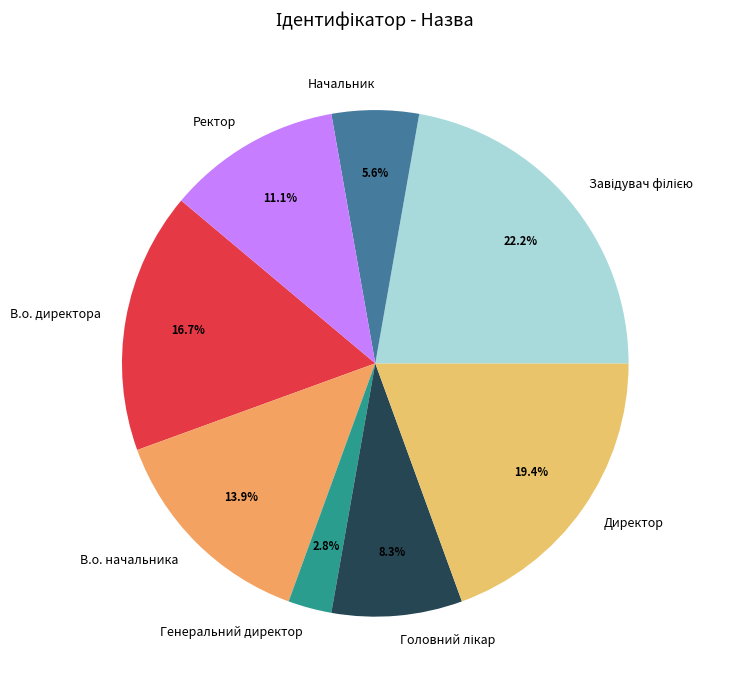

Which slice is the smallest?

Генеральний директор